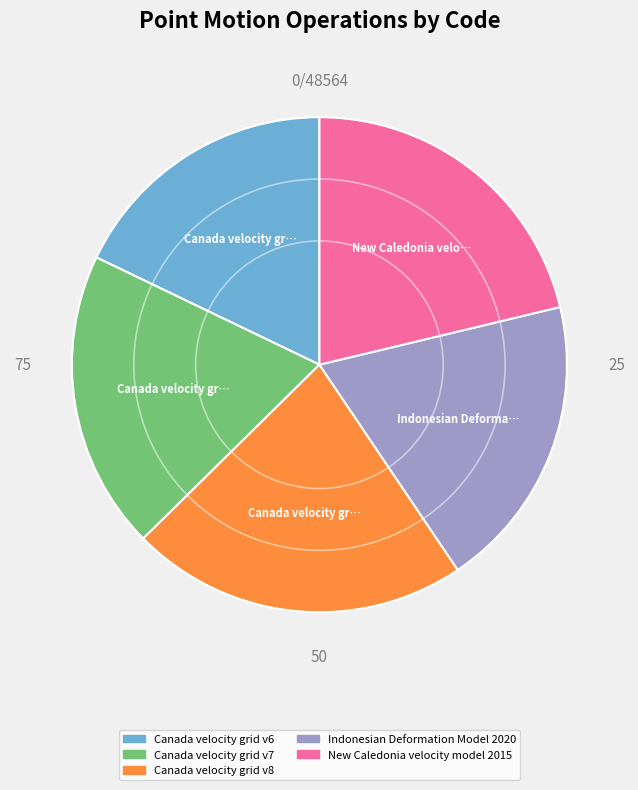

Is there a majority slice in this chart?

No